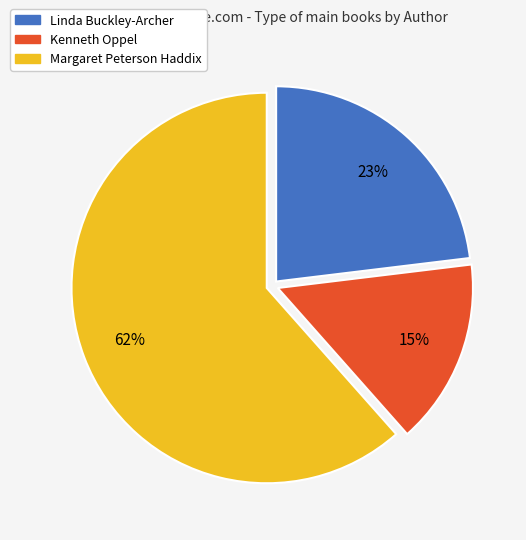

The Kenneth Oppel slice represents 15% of the pie. True or false?

True